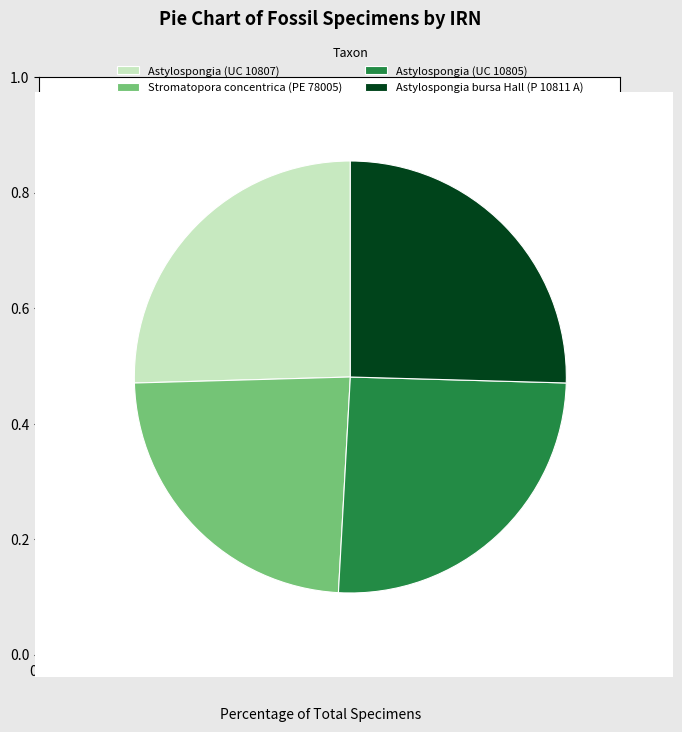

Which slice is the smallest?

Stromatopora concentrica (PE 78005)